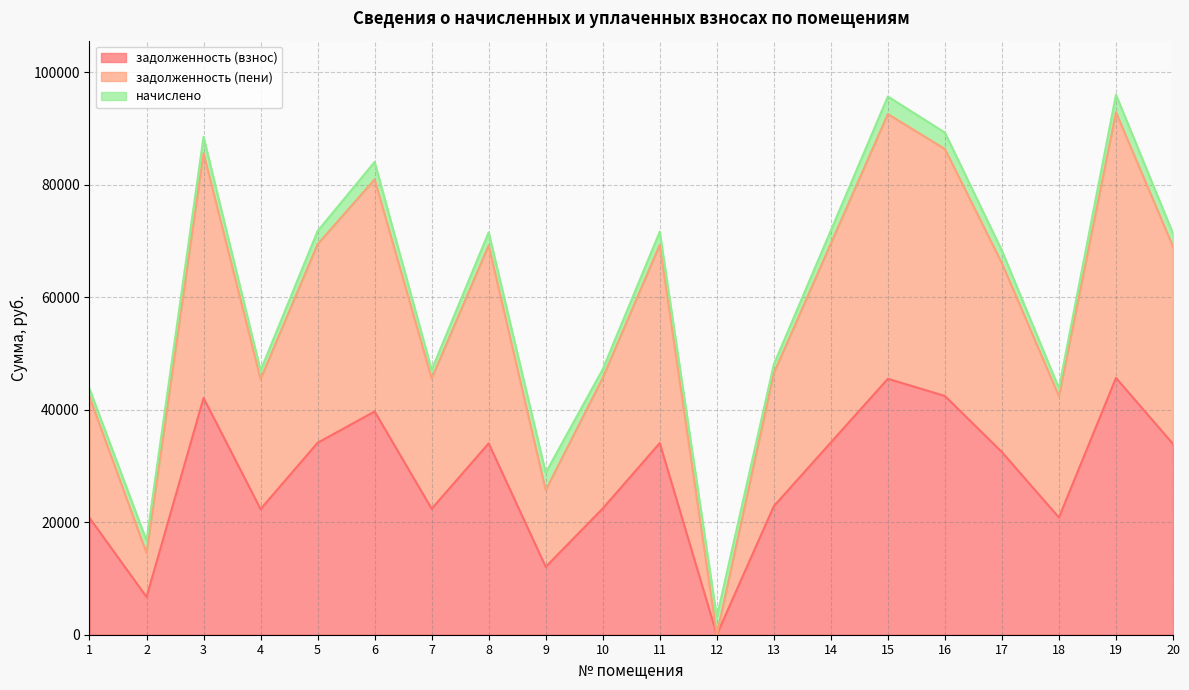

What is the average value of the задолженность (взнос) series?

28430.7